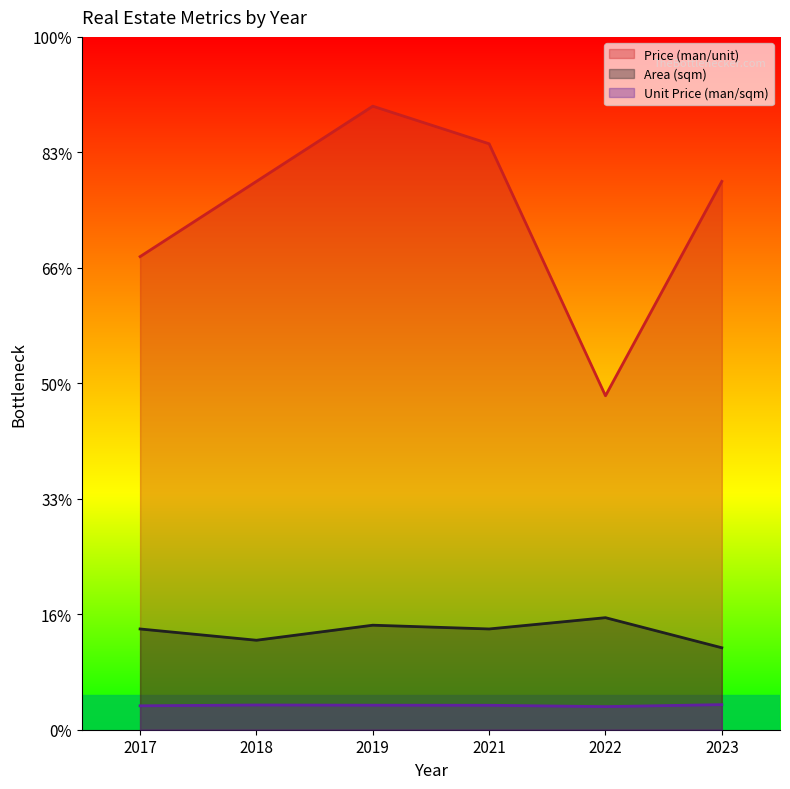

Rank the categories by Unit Price (man/sqm) value from lowest to highest.

2022, 2017, 2021, 2019, 2018, 2023